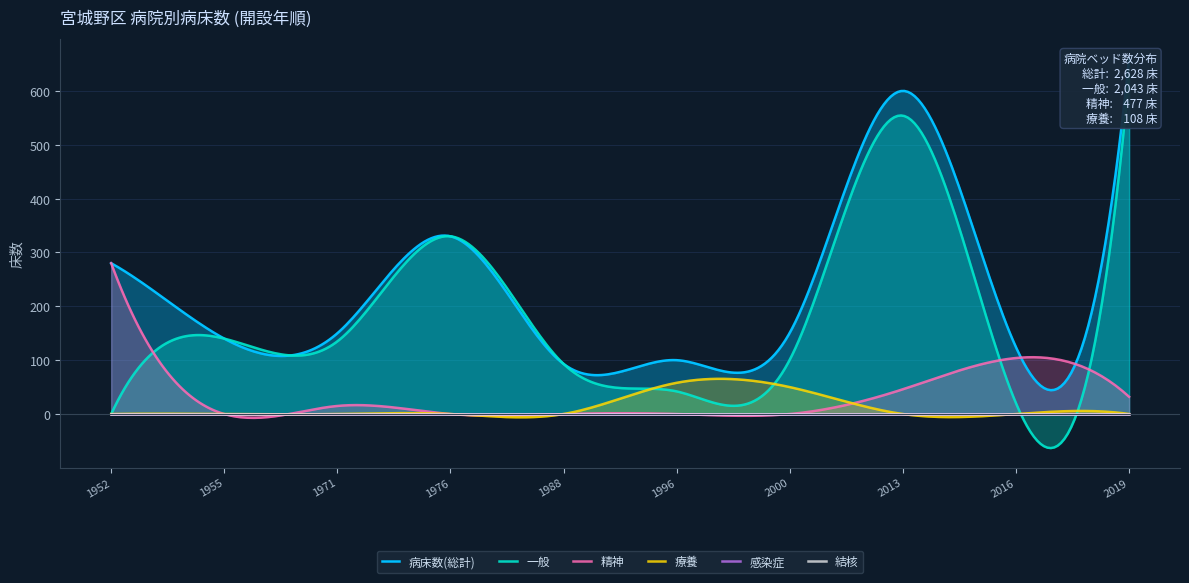

The value of 精神 at 1988-09-01 is 0. True or false?

True